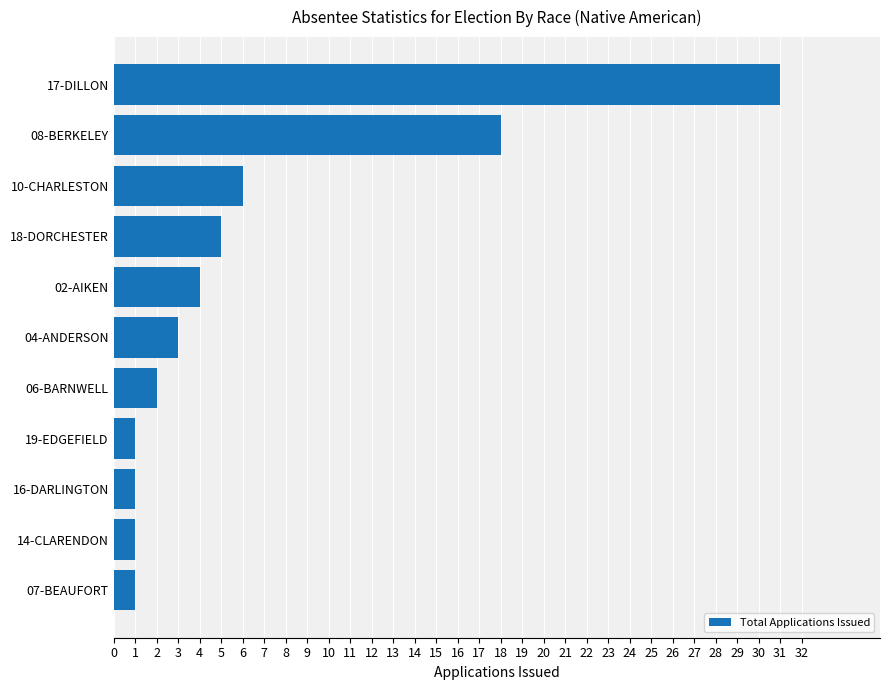

What is the change in value from 16-DARLINGTON to 08-BERKELEY?

+17